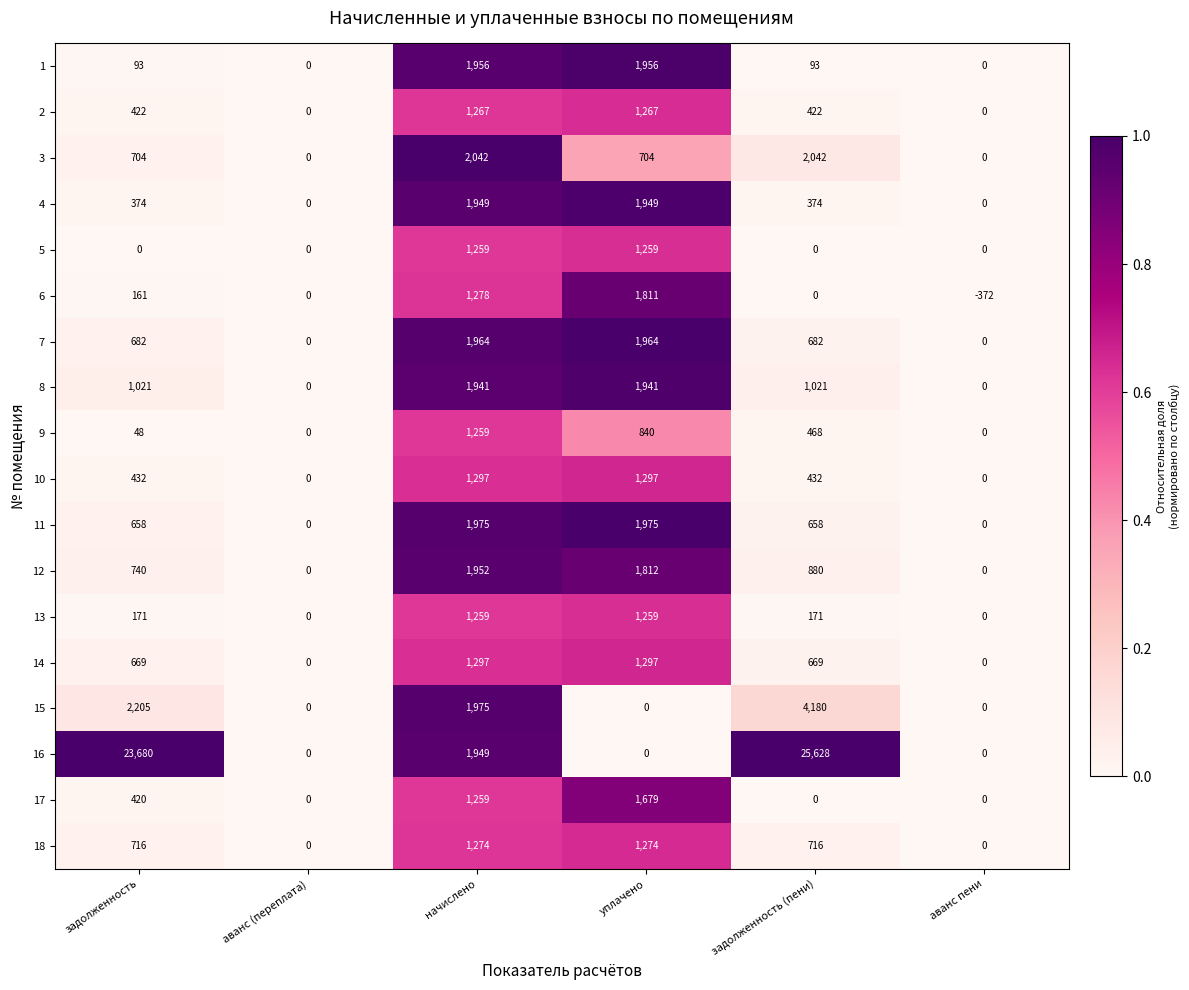

At which category does the chart reach its peak across all series?

задолженность (пени)